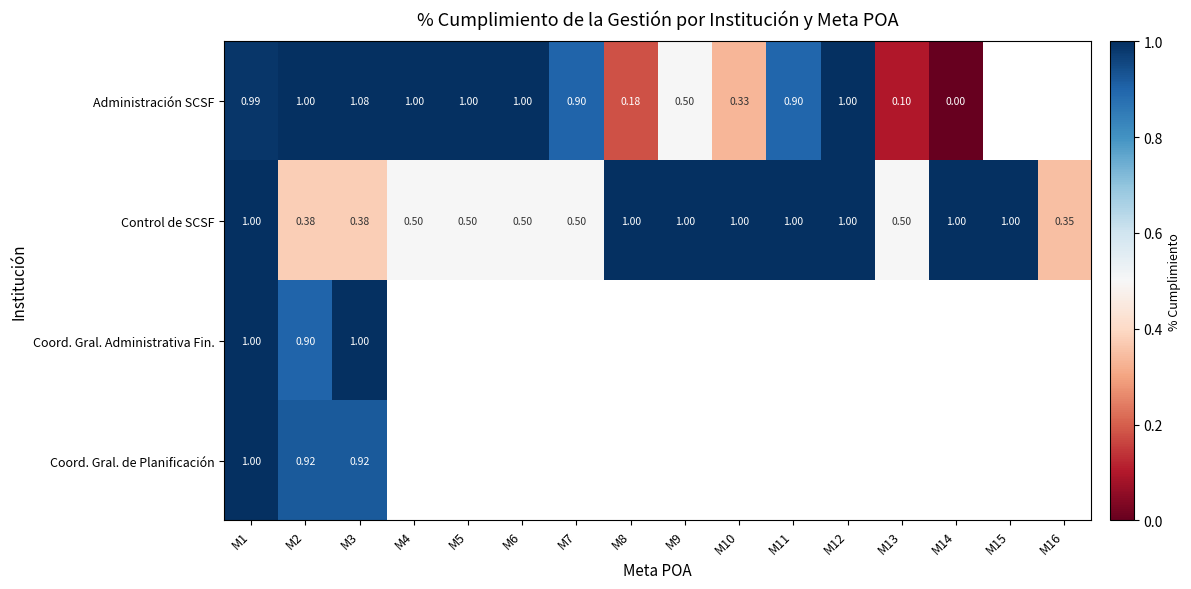

Which series changed the most between M3 and M11?

Control de SCSF